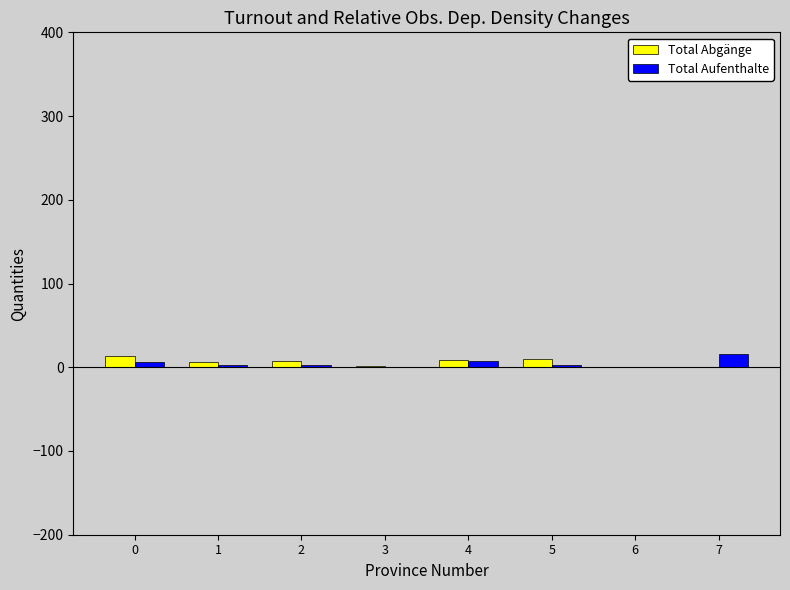

What is the highest value of the Total Aufenthalte series?

16